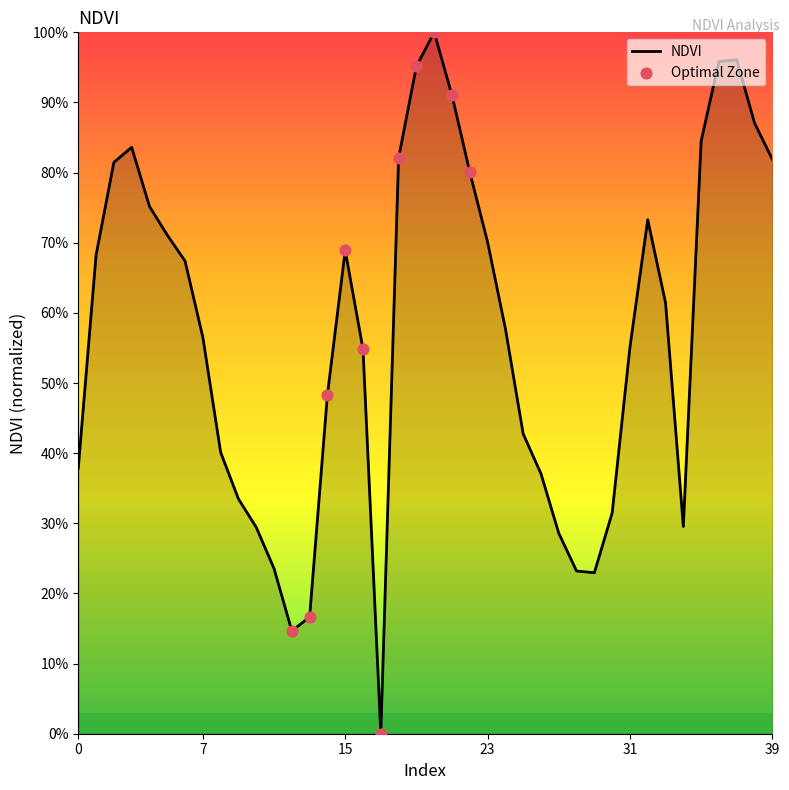

Is this an area chart (filled region under the line)?

Yes